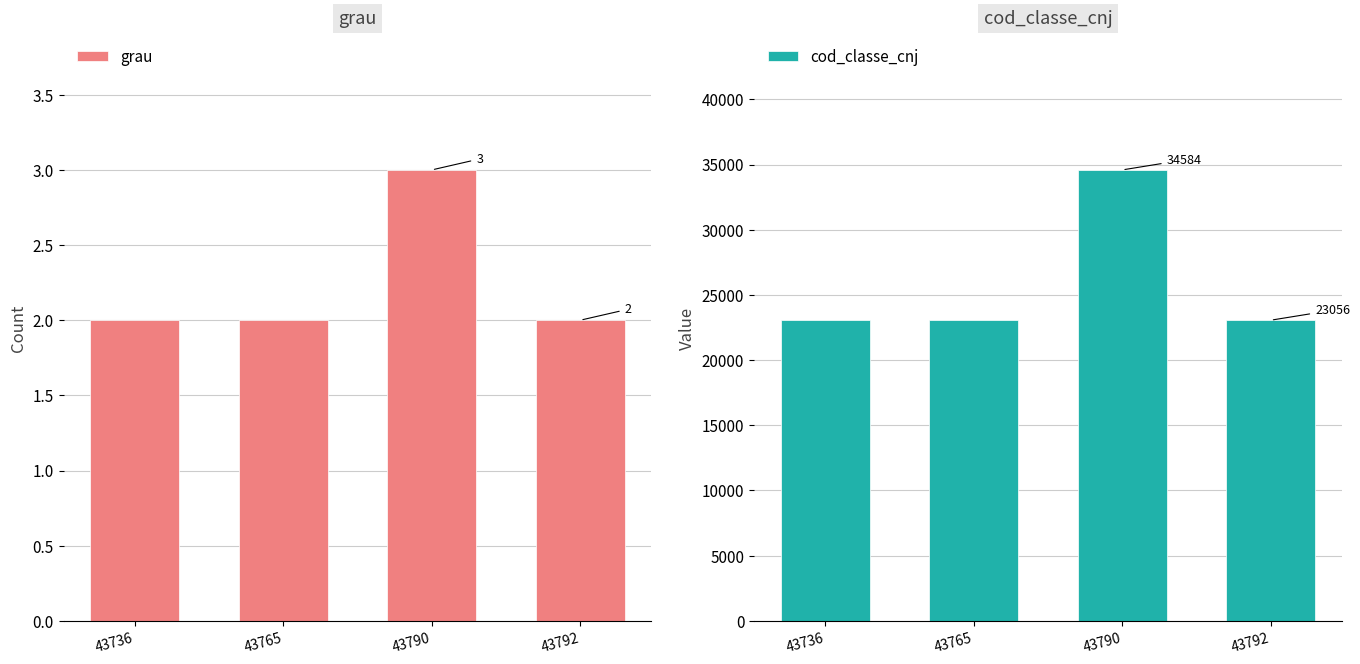

What is the value of the cod_classe_cnj bar at the 2nd from the left?

23056